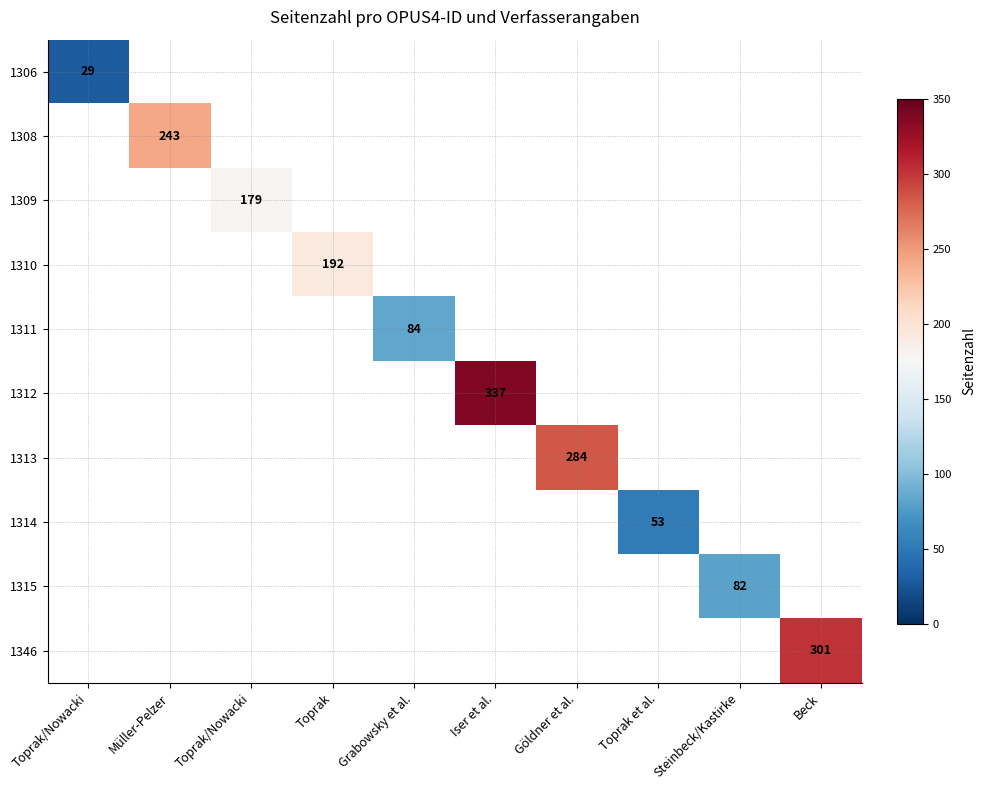

Is it true that 1306 equals 29.0 at Toprak/Nowacki?

True